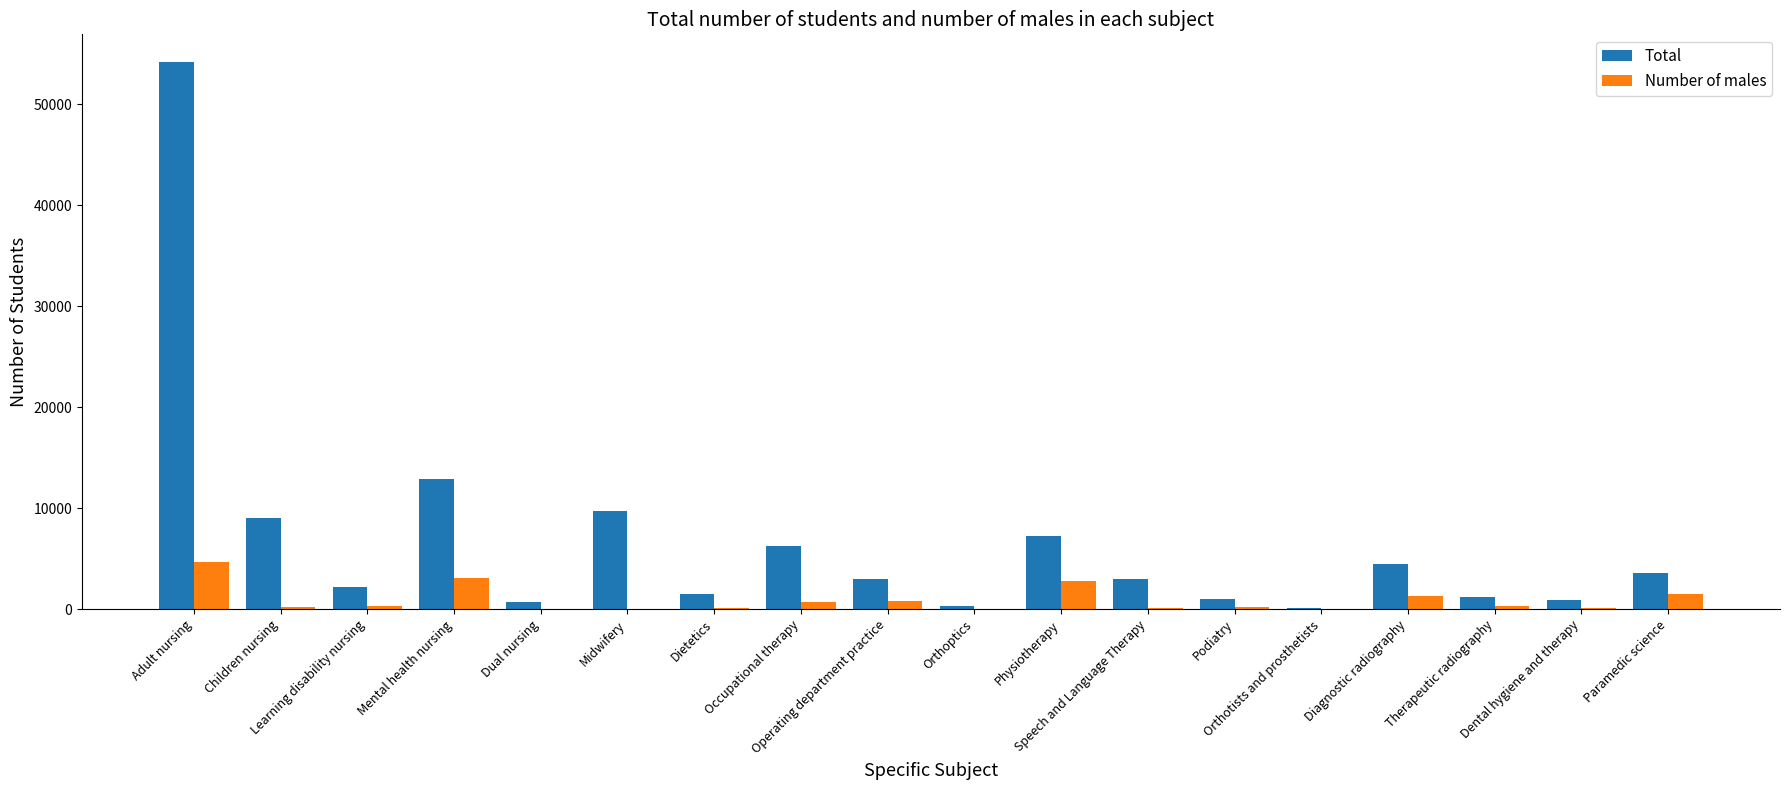

What is the sum of all Number of males values?

16720